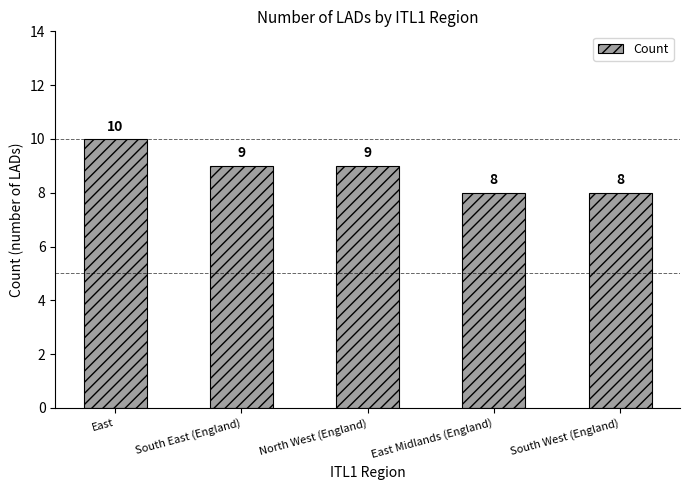

What is the change in value from East to North West (England)?

-1